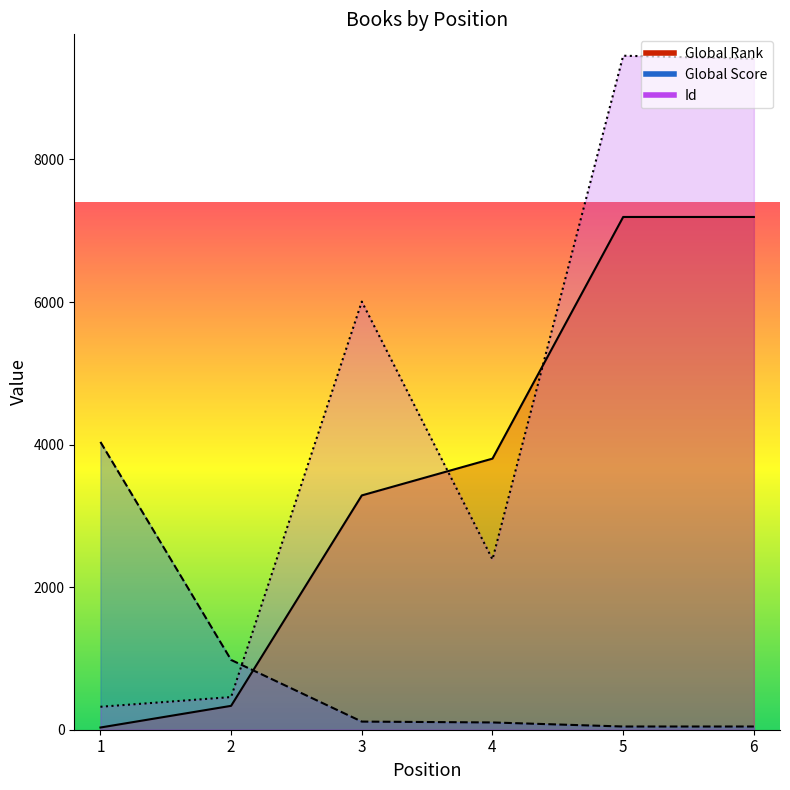

What is the minimum value for Id?

322